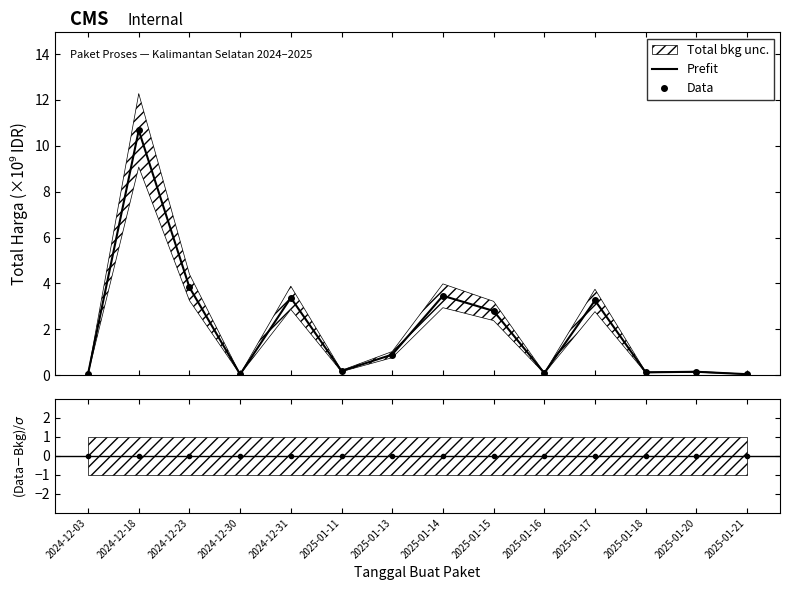

What is the sum of the Prefit values at 2024-12-30 and 2025-01-13?

0.9